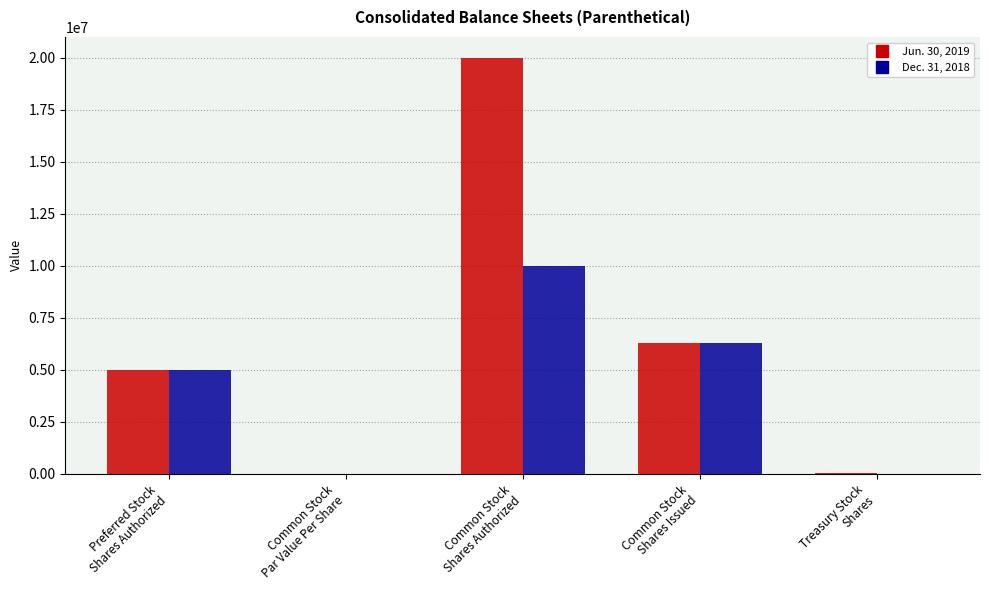

True or false: Jun. 30, 2019 has a value of 11913922.8 at Common Stock
Shares Authorized.

False